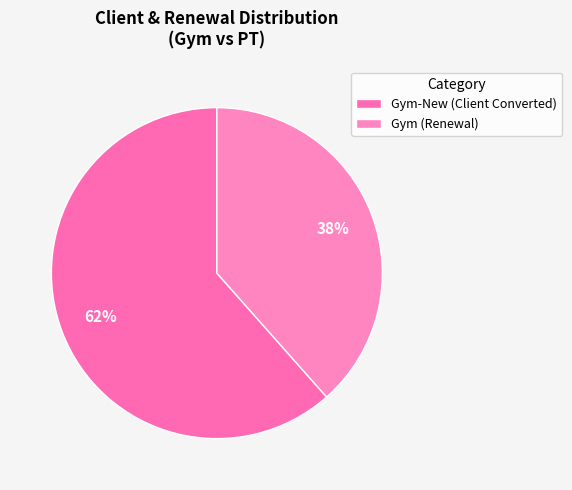

Which slice represents more than half of the pie?

Gym-New (Client Converted)